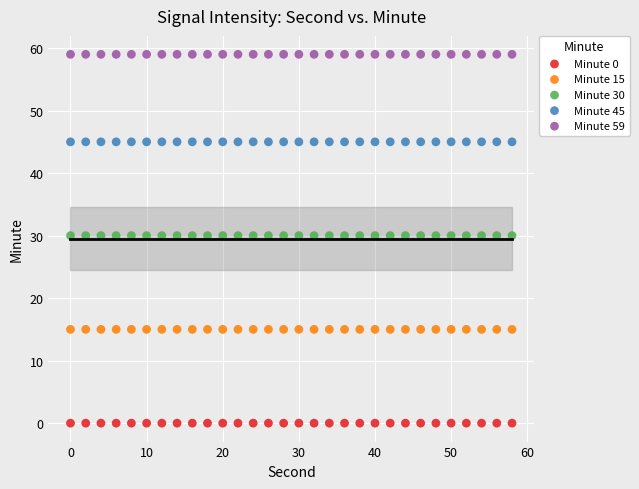

Which series contains the lowest Y value?

Minute 0